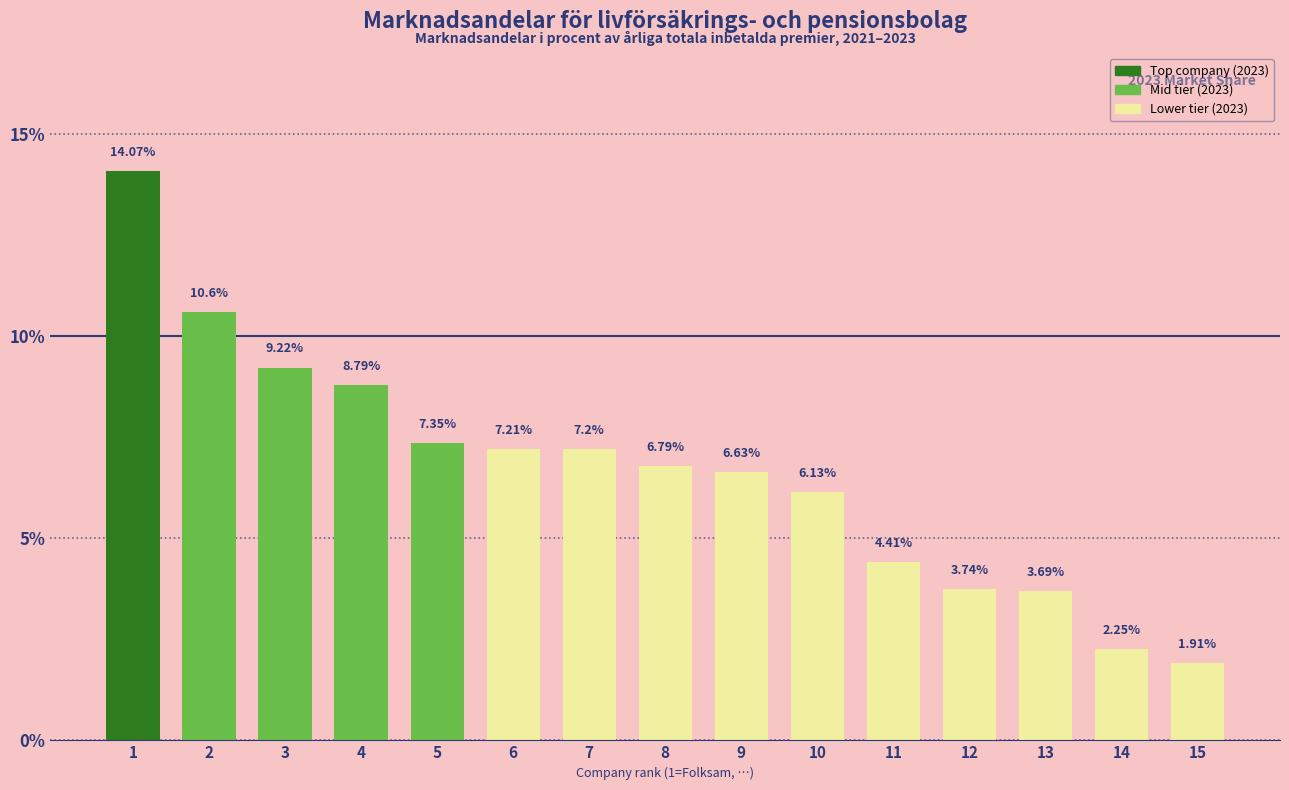

Rank the categories by value from lowest to highest.

15, 14, 13, 12, 11, 10, 9, 8, 7, 6, 5, 4, 3, 2, 1